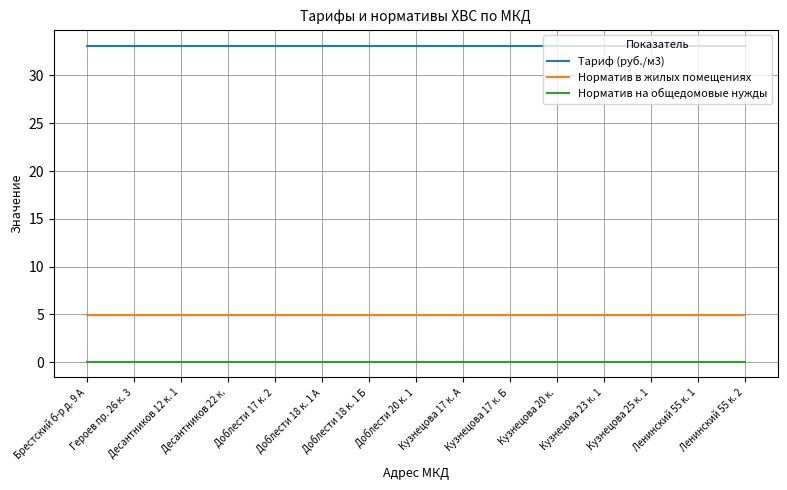

Which series has the largest total across all categories?

Тариф (руб./м3)